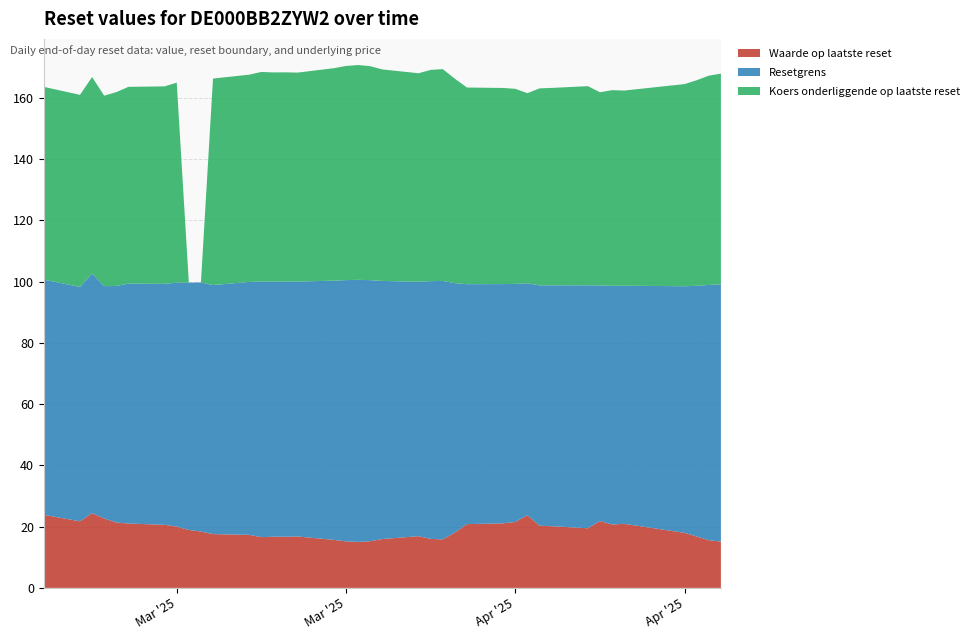

Reading right to left, extract all data points from this chart.

Waarde op laatste reset: 15.1	15.6	16.8	18.0	20.9	20.7	21.8	19.5	20.1	20.3	23.7	21.5	21.1	20.8	18.1	15.8	16.0	16.9	15.9	15.2	15.0	15.2	15.7	16.8	16.7	16.7	16.6	17.3	17.6	18.4	18.9	20.0	20.6	21.0	21.3	22.7	24.4	21.7	23.9
Resetgrens: 83.9	83.3	81.8	80.5	77.7	77.9	76.9	79.3	78.6	78.4	75.7	77.7	78.1	78.3	81.4	84.4	84.1	83.0	84.2	85.2	85.5	85.3	84.6	83.2	83.3	83.3	83.4	82.5	81.3	81.3	80.7	79.6	78.6	78.3	77.2	75.8	78.2	76.5	76.8
Koers onderliggende op laatste reset: 68.8	68.3	67.1	66.0	63.7	63.9	63.0	65.0	64.4	64.3	62.0	63.7	64.0	64.2	66.7	69.1	69.0	68.1	69.0	69.8	70.1	69.9	69.3	68.2	68.3	68.3	68.4	67.7	67.4	0.0	0.0	65.3	64.5	64.2	63.3	62.2	64.1	62.7	62.9